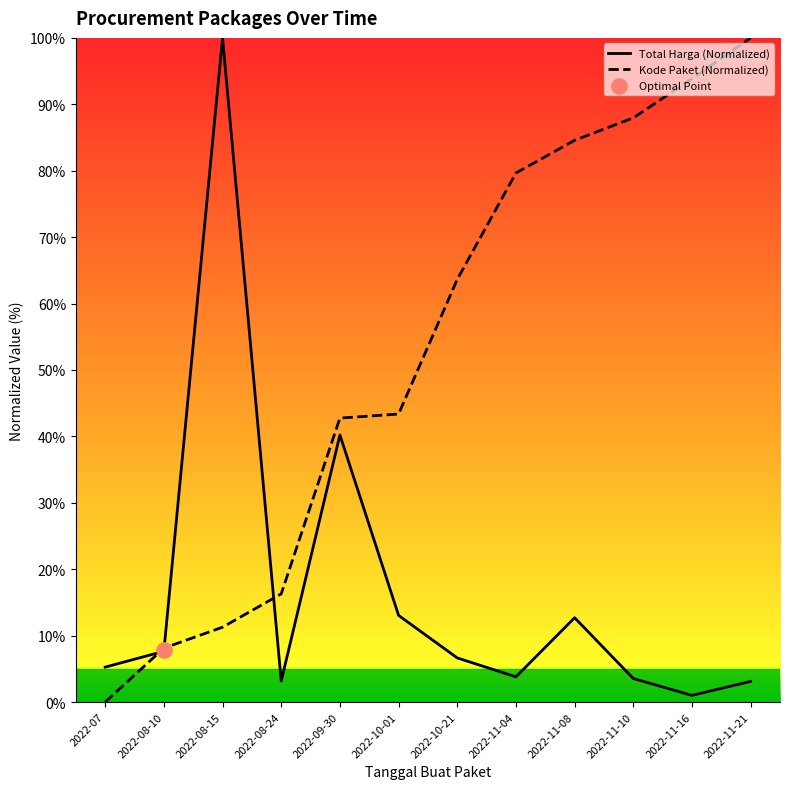

Which series has the largest total across all categories?

Kode Paket (Normalized)